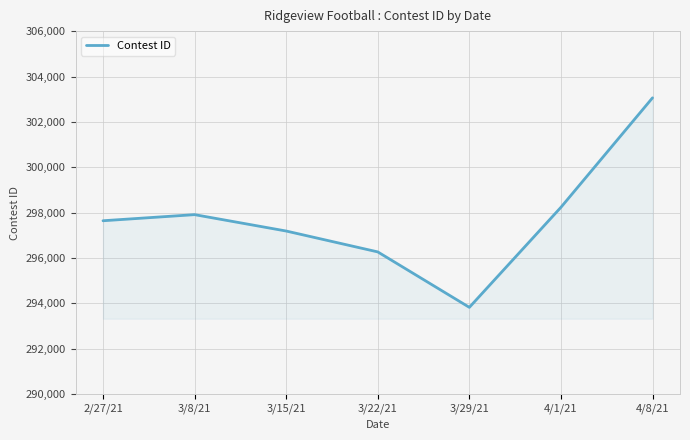

What position from the left is 4/8/21?

7